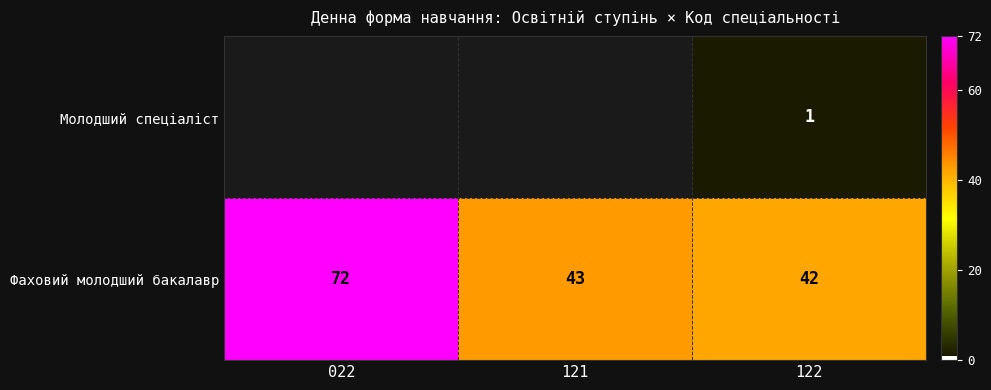

List the series in order of their peak value, highest first.

Фаховий молодший бакалавр, Молодший спеціаліст